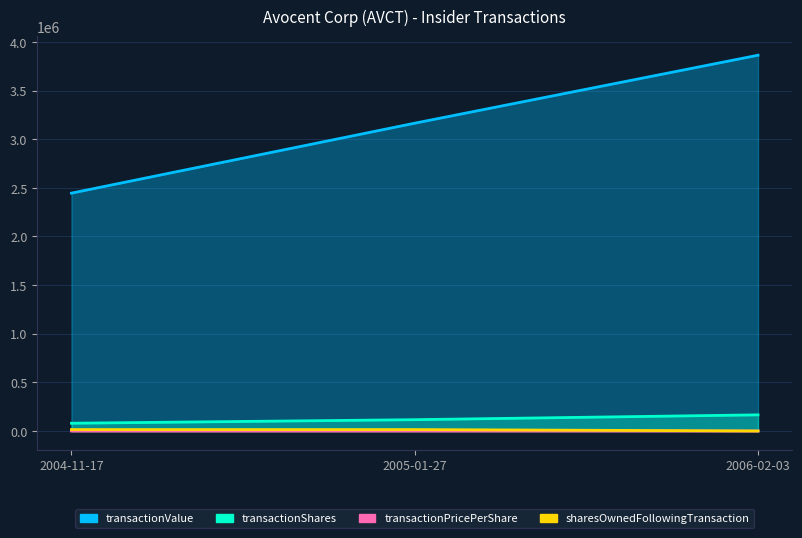

True or false: sharesOwnedFollowingTransaction and transactionPricePerShare cross at least once.

False